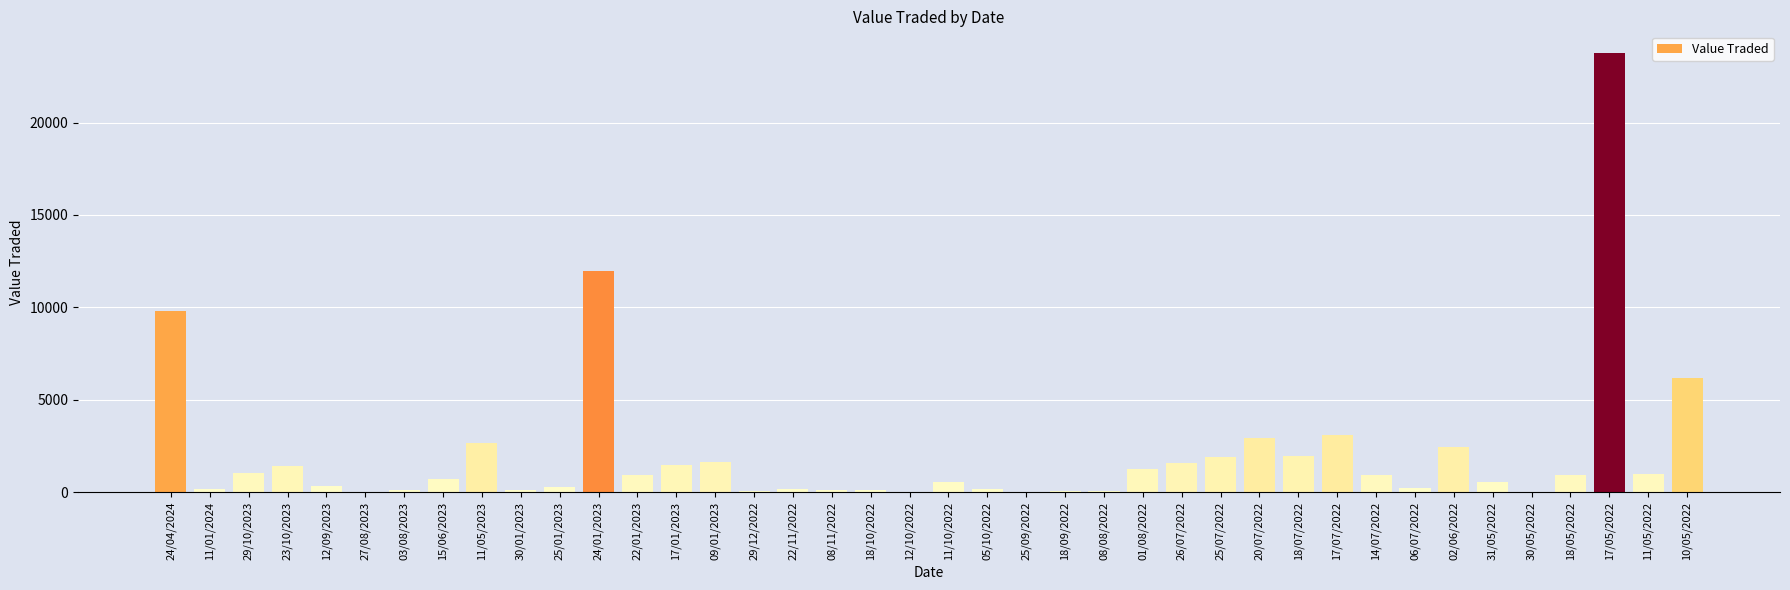

Which has a higher value, 18/05/2022 or 17/01/2023?

17/01/2023